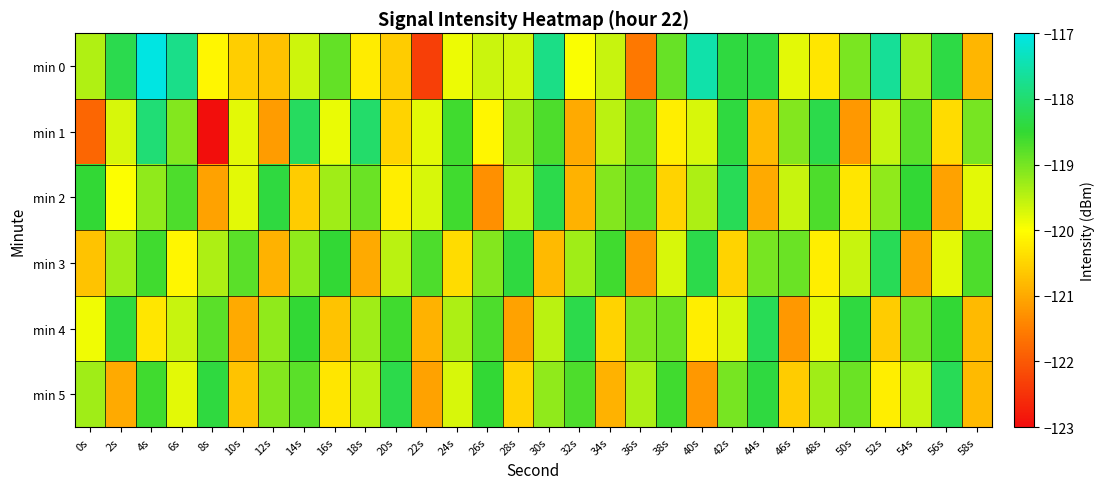

What is the total value across all series at 56s?

-716.3